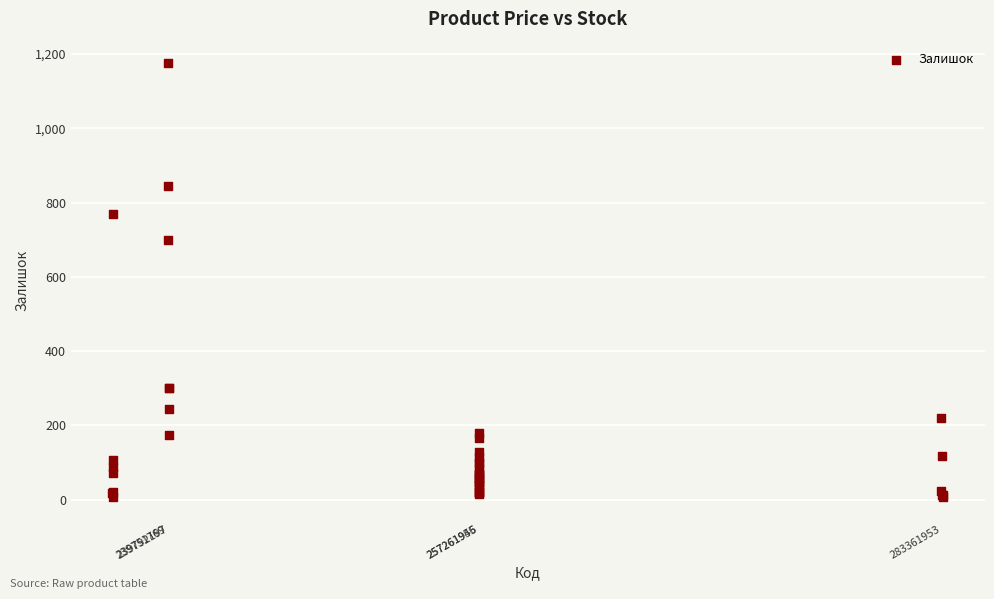

What Y value in the scatter plot is closest to 590?

698